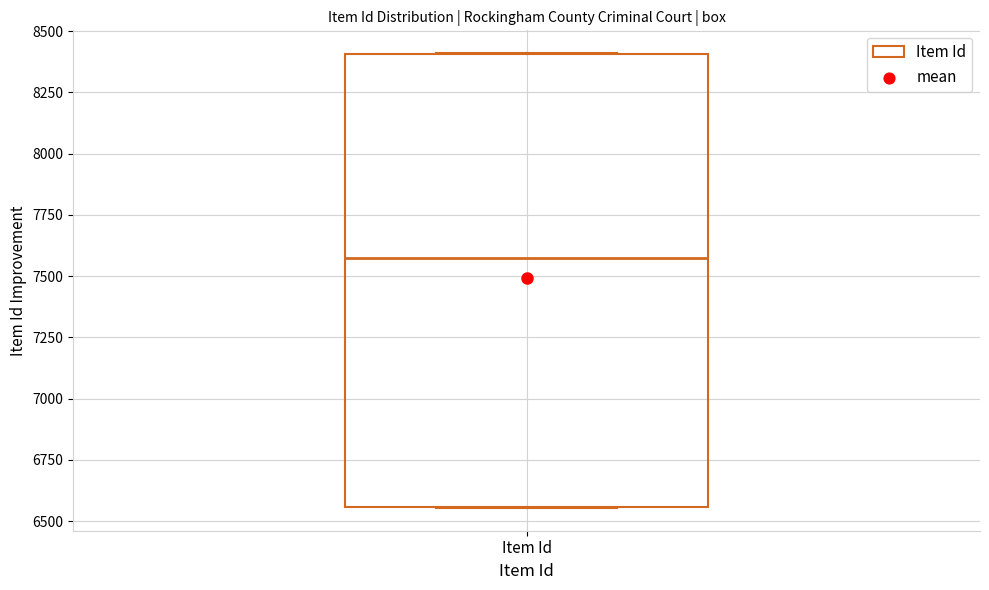

Where is the lower edge of the box for Item Id on the y-axis? The values are not printed on the chart, so give them approximately, as read against the axis.

6550